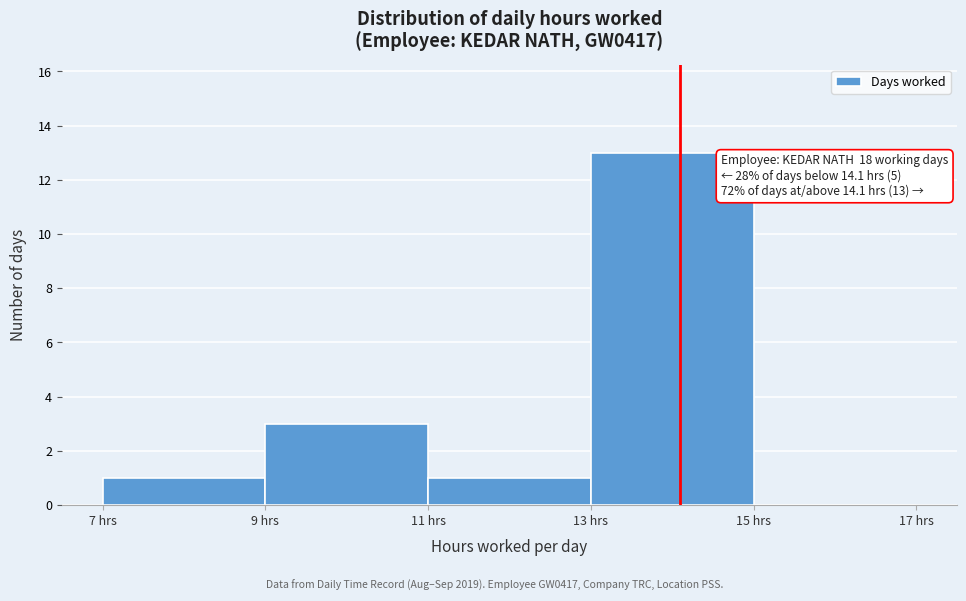

Over which range of the x-axis is the bar tallest?

13 to 15